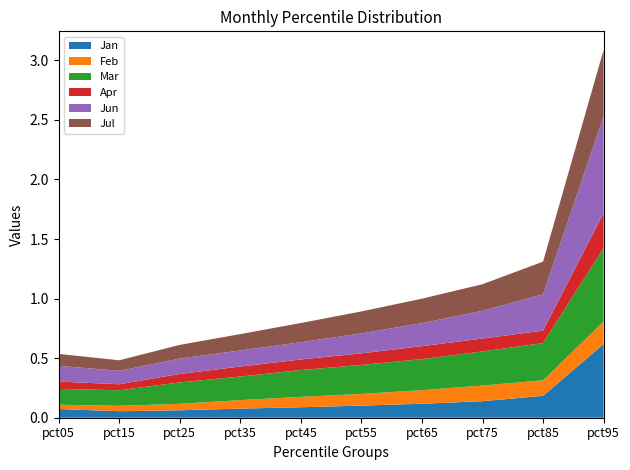

Reading right to left, transcribe all the data shown in this chart.

Jan: pct95=0.6	pct85=0.2	pct75=0.1	pct65=0.1	pct55=0.1	pct45=0.1	pct35=0.1	pct25=0.1	pct15=0.1	pct05=0.1
Feb: pct95=0.2	pct85=0.1	pct75=0.1	pct65=0.1	pct55=0.1	pct45=0.1	pct35=0.1	pct25=0.1	pct15=0.0	pct05=0.0
Mar: pct95=0.6	pct85=0.3	pct75=0.3	pct65=0.3	pct55=0.2	pct45=0.2	pct35=0.2	pct25=0.2	pct15=0.1	pct05=0.1
Apr: pct95=0.3	pct85=0.1	pct75=0.1	pct65=0.1	pct55=0.1	pct45=0.1	pct35=0.1	pct25=0.1	pct15=0.1	pct05=0.1
Jun: pct95=0.8	pct85=0.3	pct75=0.2	pct65=0.2	pct55=0.2	pct45=0.1	pct35=0.1	pct25=0.1	pct15=0.1	pct05=0.1
Jul: pct95=0.6	pct85=0.3	pct75=0.2	pct65=0.2	pct55=0.2	pct45=0.2	pct35=0.1	pct25=0.1	pct15=0.1	pct05=0.1